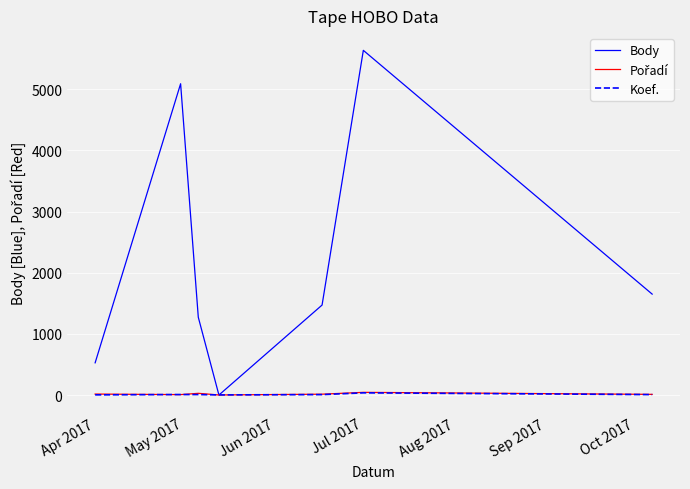

Which series has the widest spread of values?

Body